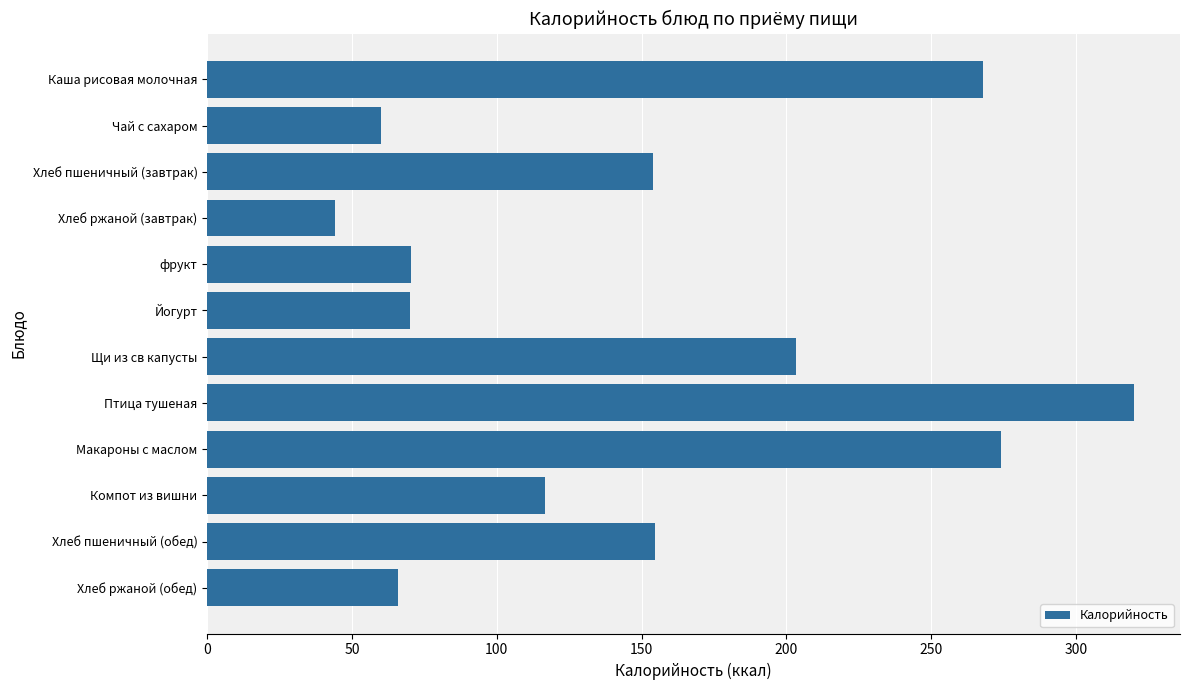

What is the smallest value displayed?

44.0